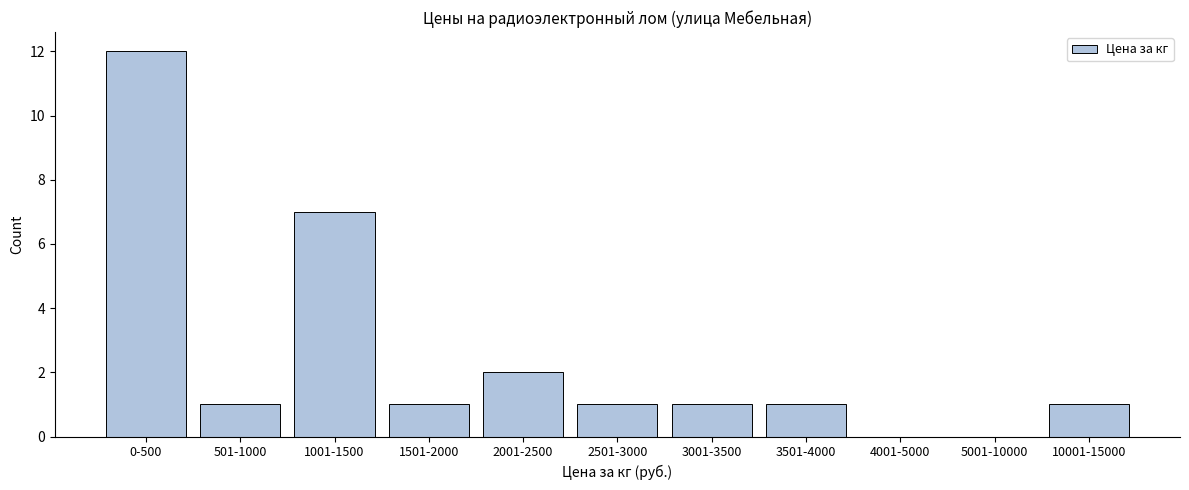

Reading left to right, extract all data points from this chart.

0-500=12	501-1000=1	1001-1500=7	1501-2000=1	2001-2500=2	2501-3000=1	3001-3500=1	3501-4000=1	4001-5000=0	5001-10000=0	10001-15000=1